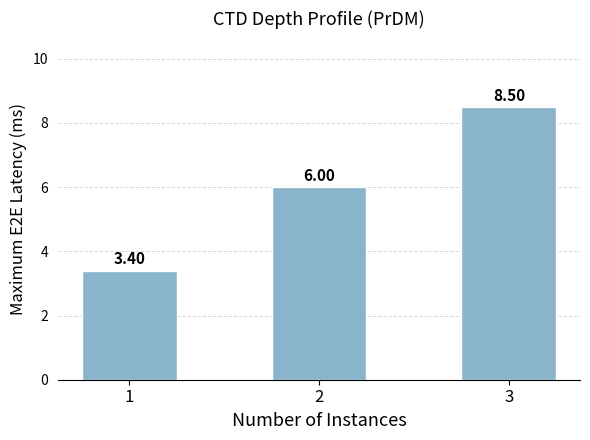

List the labels in order of value, largest first.

3, 2, 1